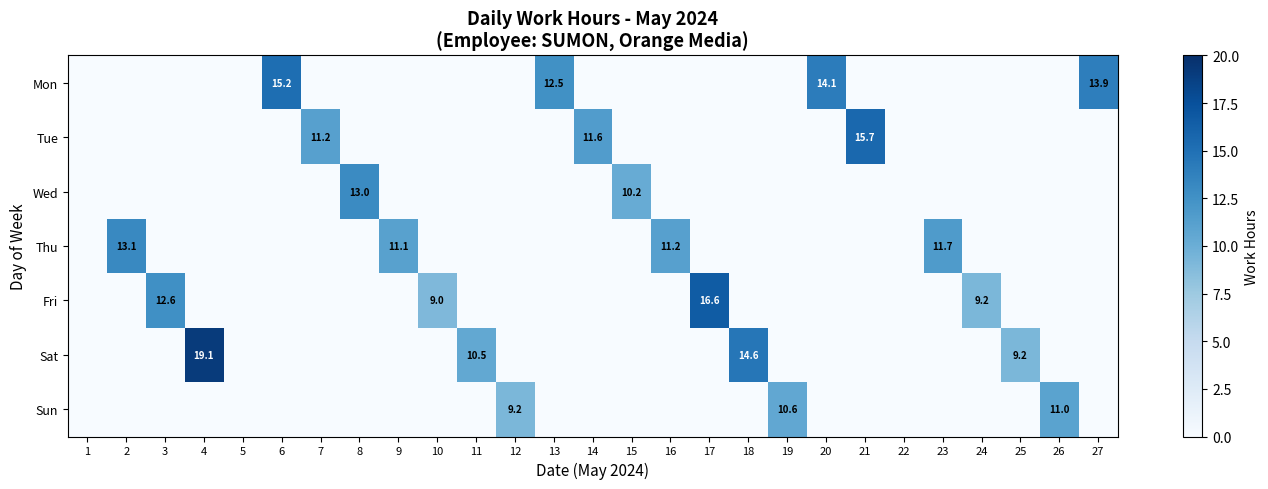

Is it true that Tue equals 11.2 at 7?

True